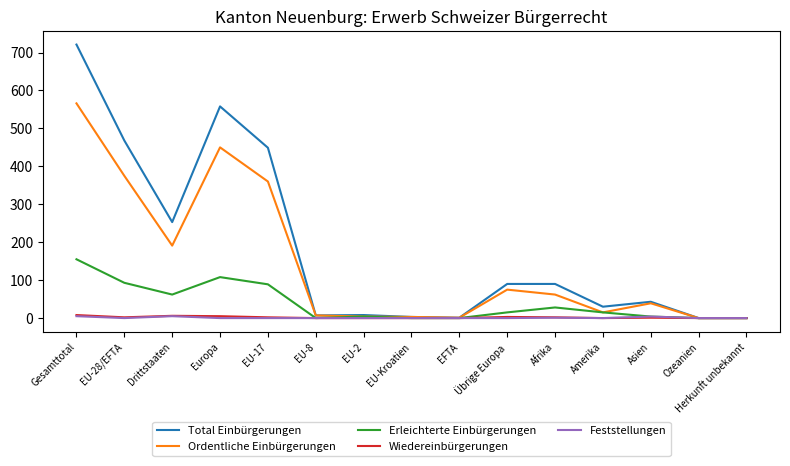

At which category is the sum across all series the highest?

Gesamttotal